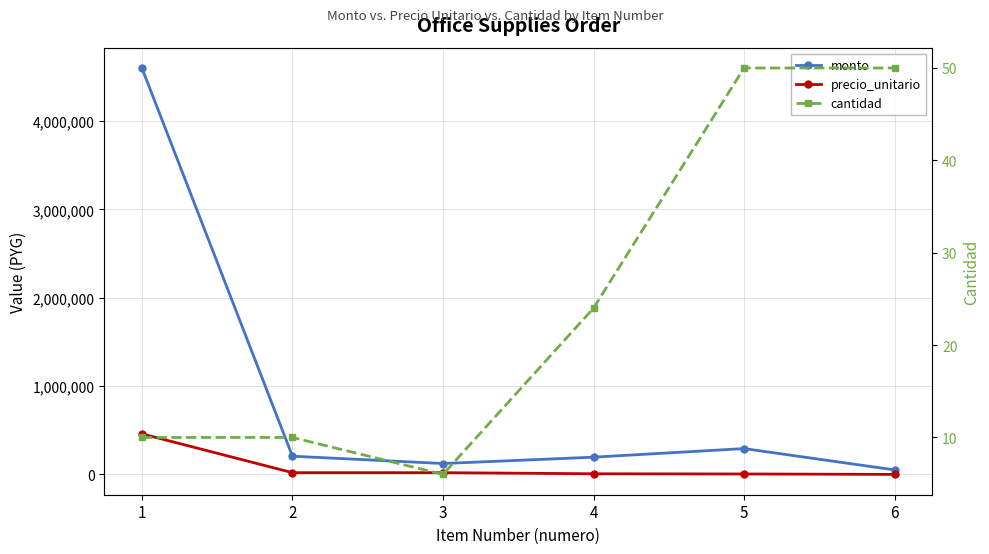

What is the value of the cantidad point at the 2nd from the left?

10